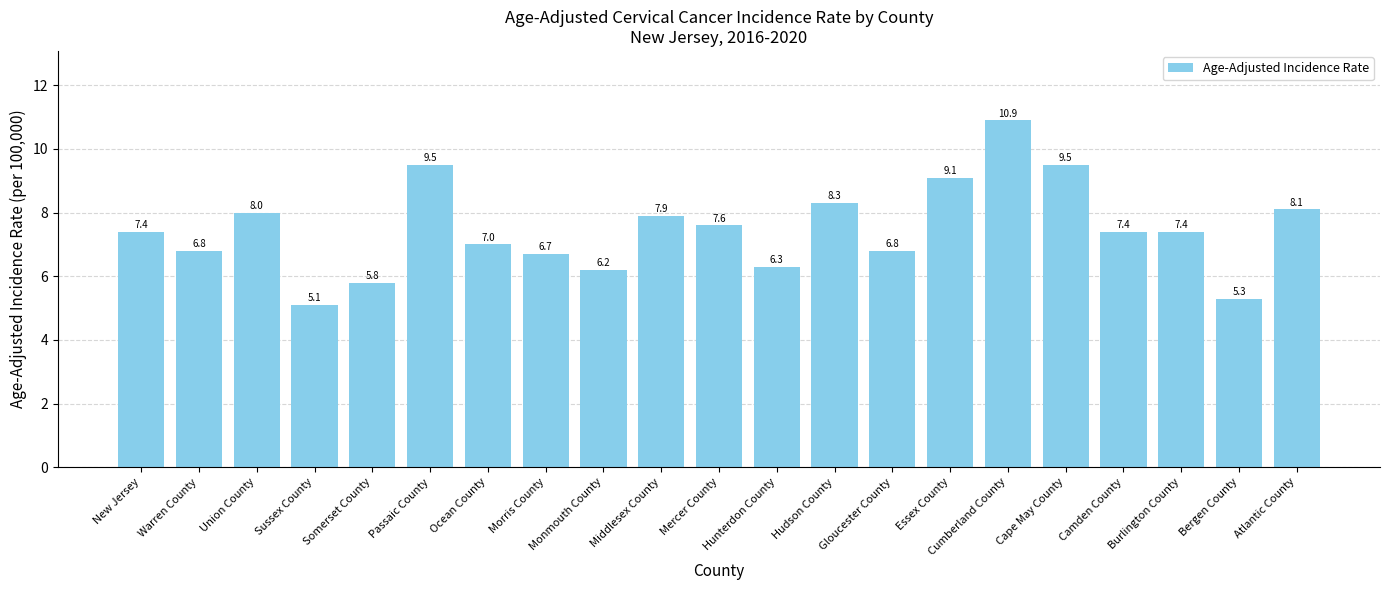

What is the average value?

7.5